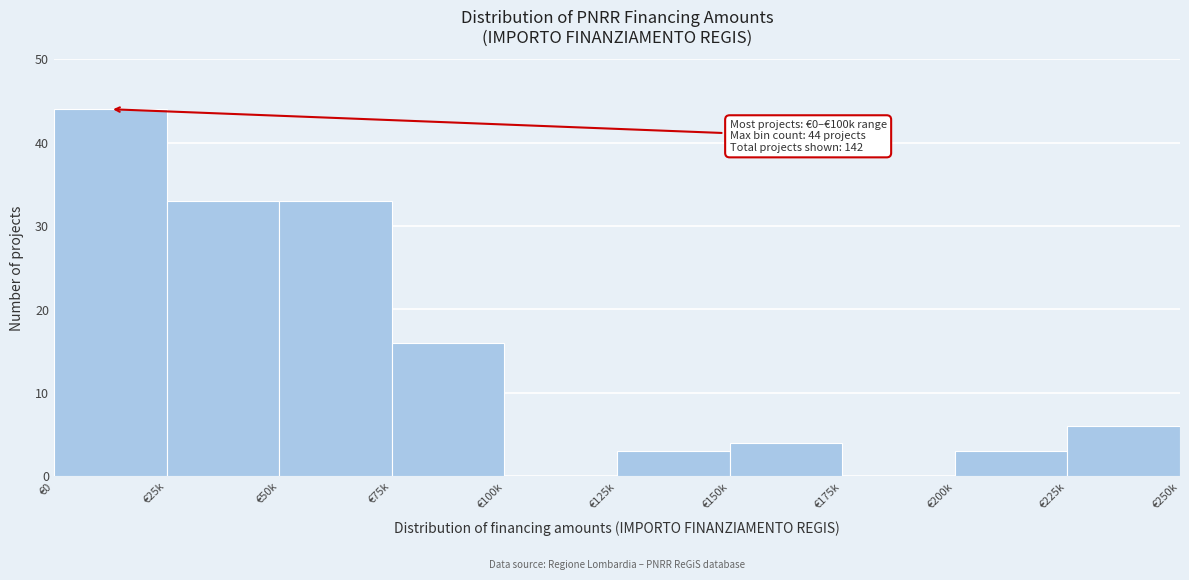

Reading right to left, what are all the values shown in this chart?

€225k=6	€200k=3	€175k=0	€150k=4	€125k=3	€100k=0	€75k=16	€50k=33	€25k=33	€0=44